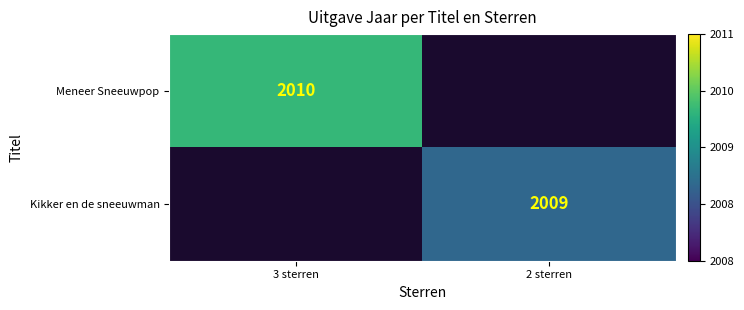

At which category does the chart reach its minimum across all series?

2 sterren